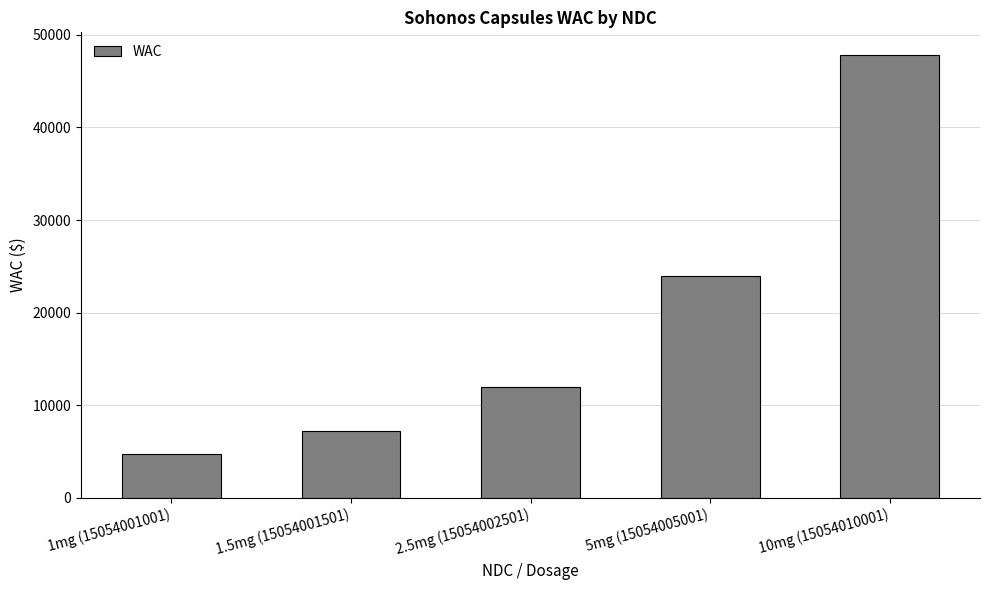

True or false: the data shows 12514 at 1.5mg (15054001501).

False